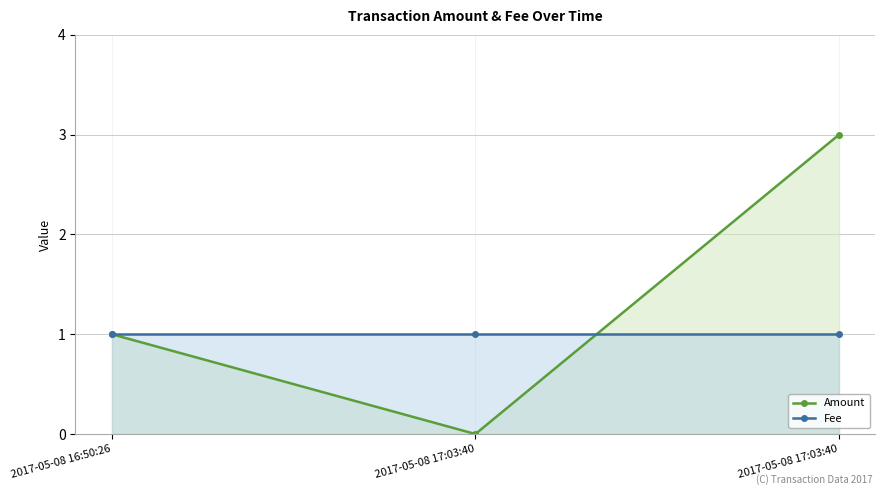

Does the chart have visible grid lines?

Yes